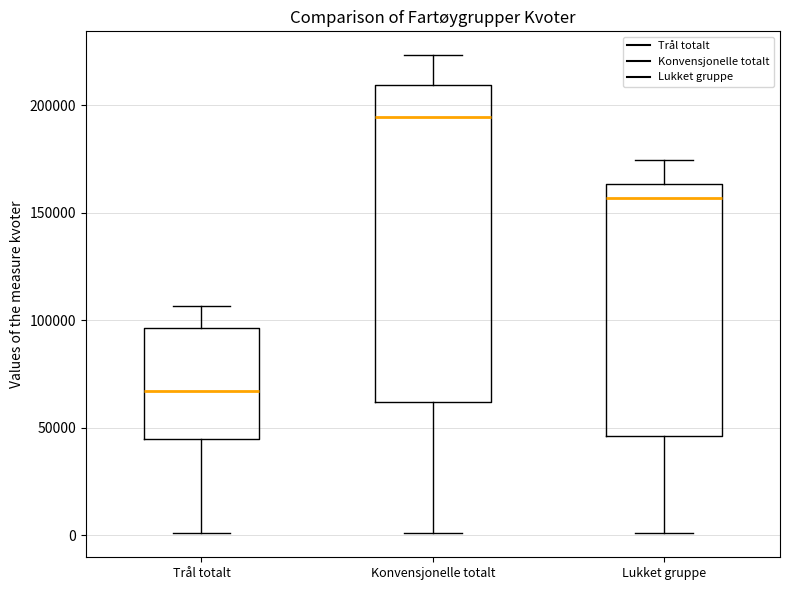

Reading left to right, transcribe this box plot: for each box, give where its median line is, the range the box spans, and where its two whiskers end, as read against the y-axis. The values are not printed on the chart, so give them approximately, as read against the axis.

Trål totalt: median 65000, box 45000 to 95000, whiskers 0 to 105000
Konvensjonelle totalt: median 195000, box 60000 to 210000, whiskers 0 to 225000
Lukket gruppe: median 155000, box 45000 to 165000, whiskers 0 to 175000